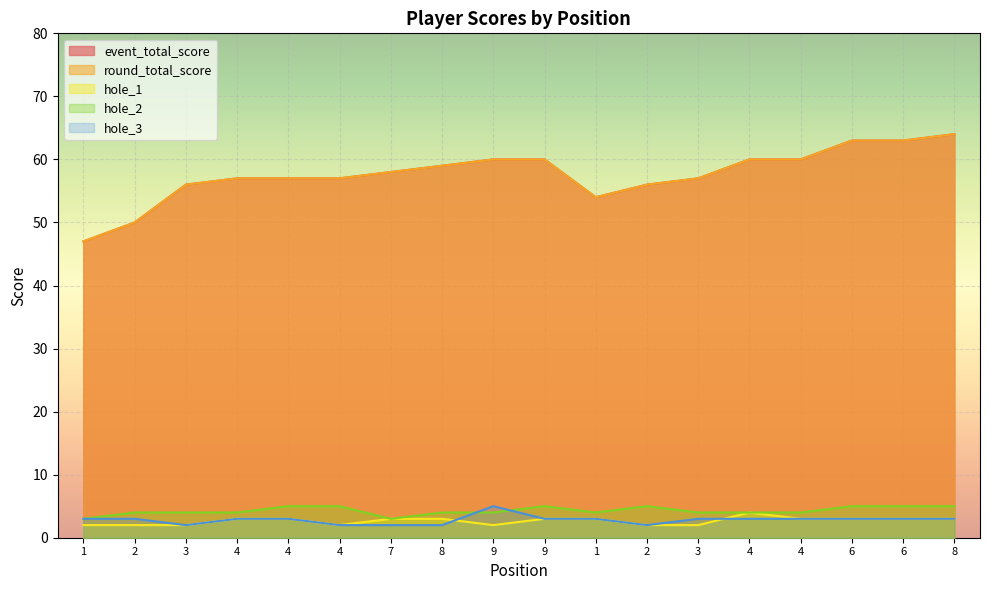

Between 8 and 4, which is larger?

8